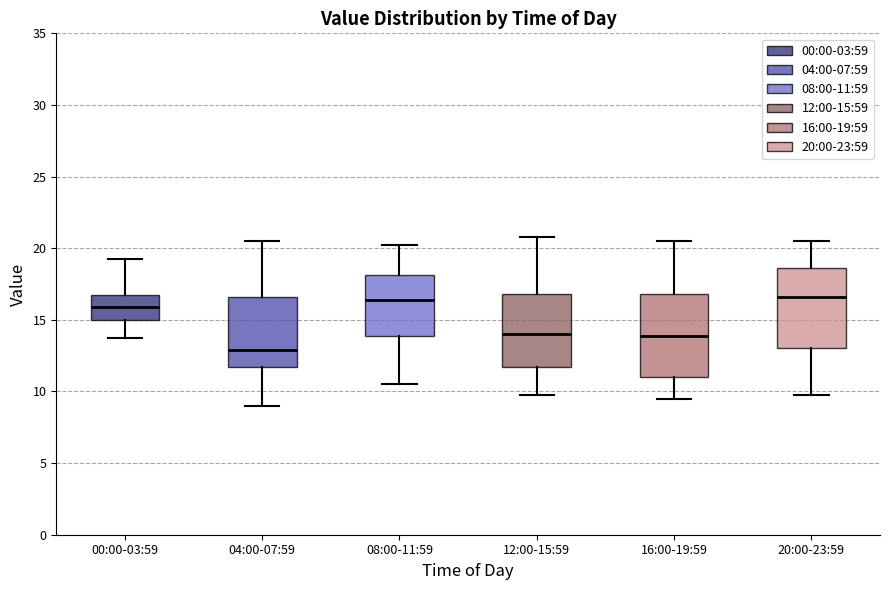

Reading left to right, transcribe this box plot: for each box, give where its median line is, the range the box spans, and where its two whiskers end, as read against the y-axis. The values are not printed on the chart, so give them approximately, as read against the axis.

00:00-03:59: median 16.0, box 15.0 to 17.0, whiskers 14.0 to 19.5
04:00-07:59: median 13.0, box 11.5 to 16.5, whiskers 9.0 to 20.5
08:00-11:59: median 16.5, box 14.0 to 18.0, whiskers 10.5 to 20.5
12:00-15:59: median 14.0, box 11.5 to 17.0, whiskers 10.0 to 21.0
16:00-19:59: median 14.0, box 11.0 to 17.0, whiskers 9.5 to 20.5
20:00-23:59: median 16.5, box 13.0 to 18.5, whiskers 10.0 to 20.5